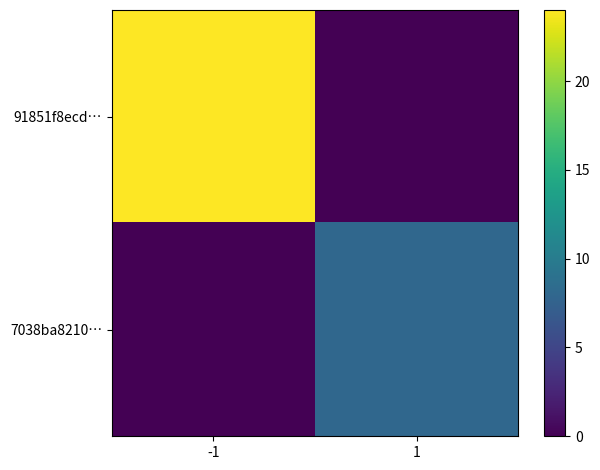

How many distinct data groups are displayed?

2